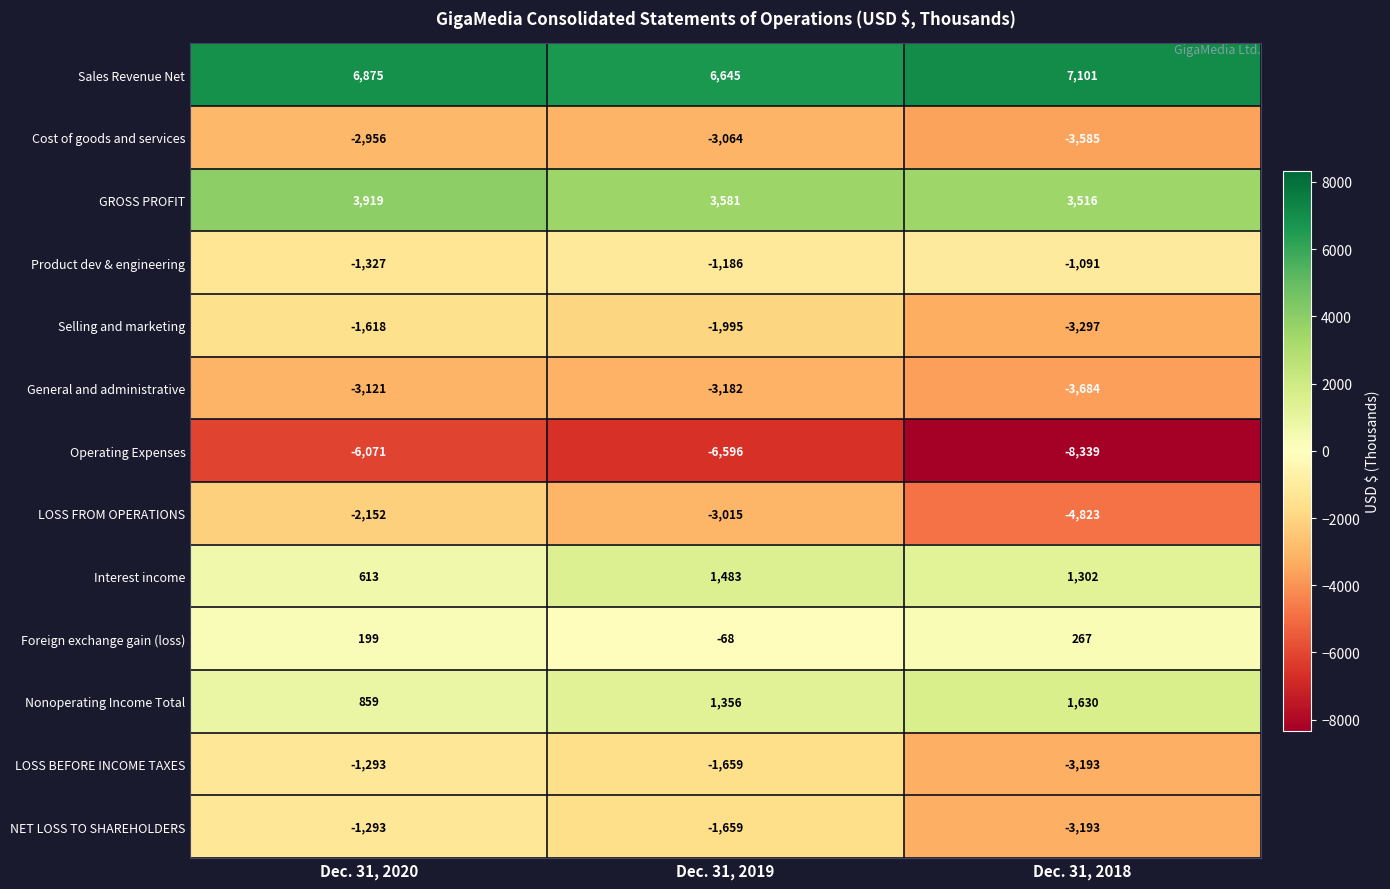

Where does the LOSS BEFORE INCOME TAXES series first go above -1659?

Dec. 31, 2020